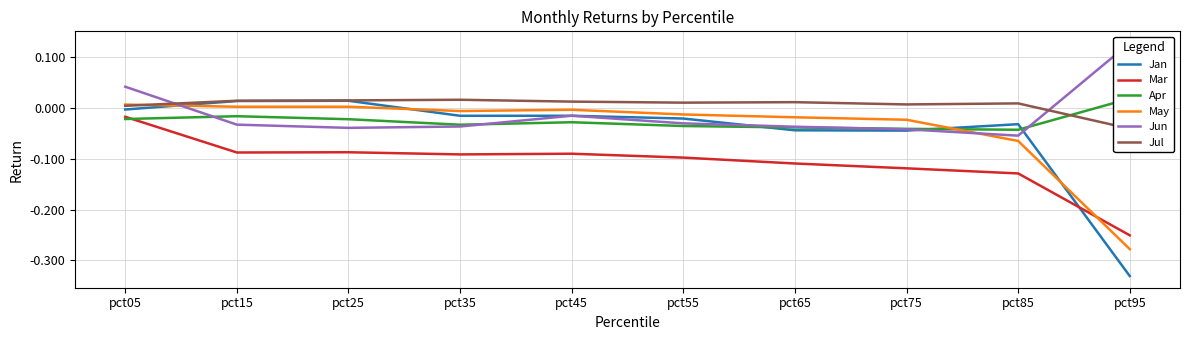

The Mar series shows -0.2 at pct55. True or false?

False